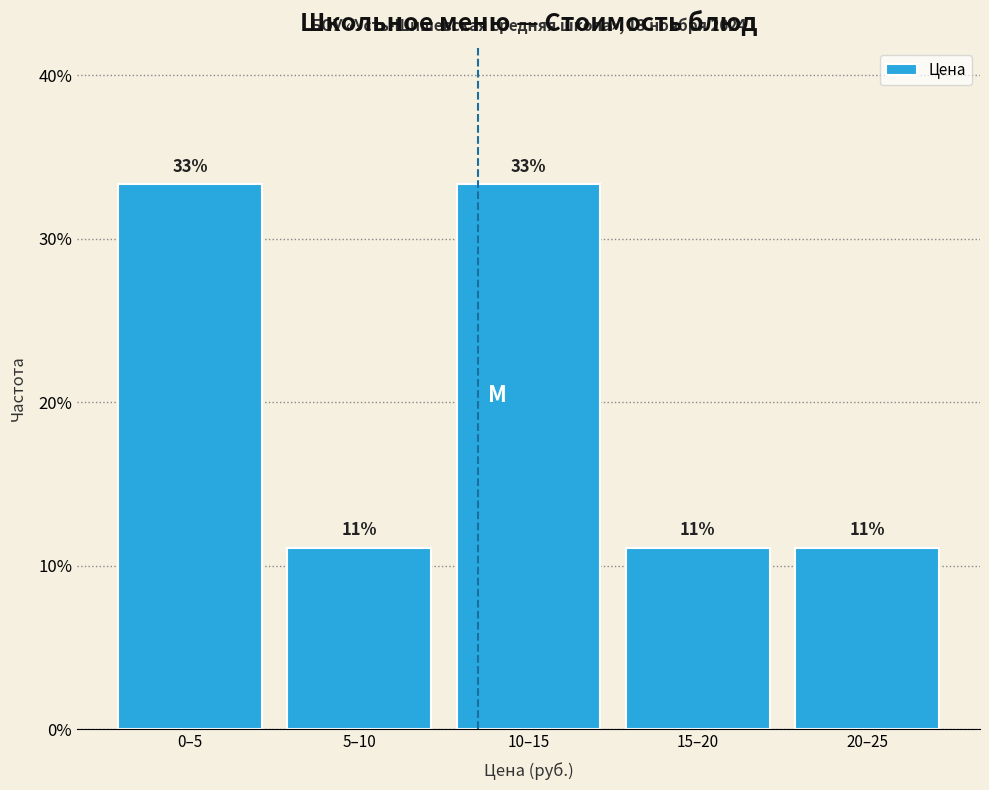

Does the chart contain any negative values?

No